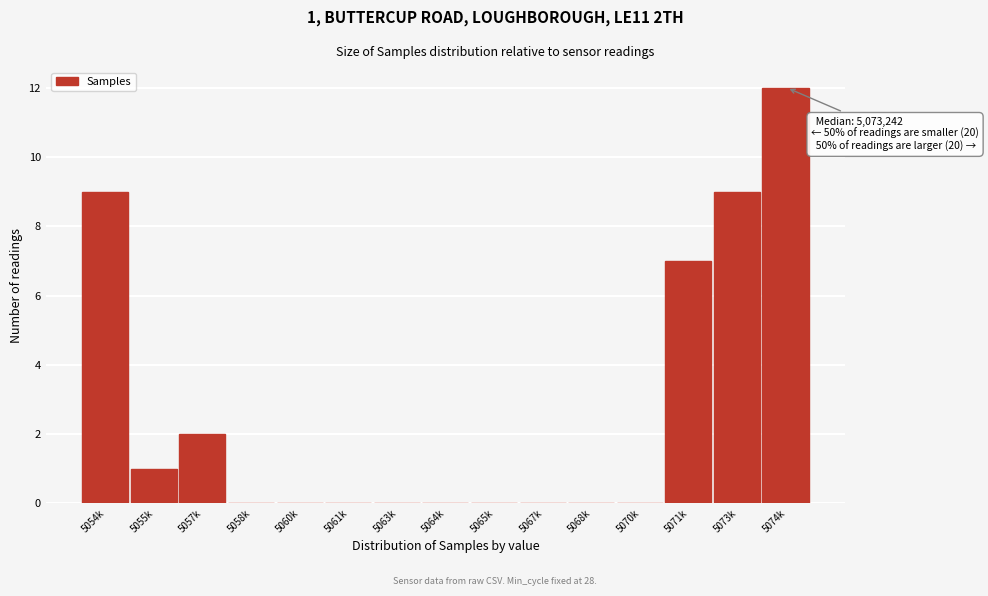

Reading right to left, what are all the values shown in this chart?

5074k=12	5073k=9	5071k=7	5070k=0	5068k=0	5067k=0	5065k=0	5064k=0	5063k=0	5061k=0	5060k=0	5058k=0	5057k=2	5055k=1	5054k=9